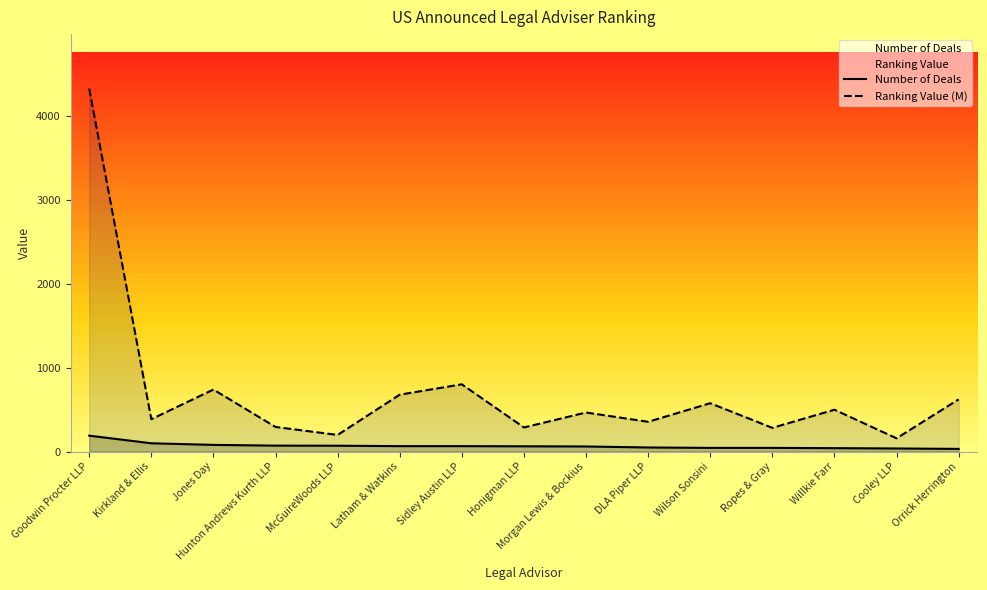

What is the minimum value for Ranking Value?

158.0